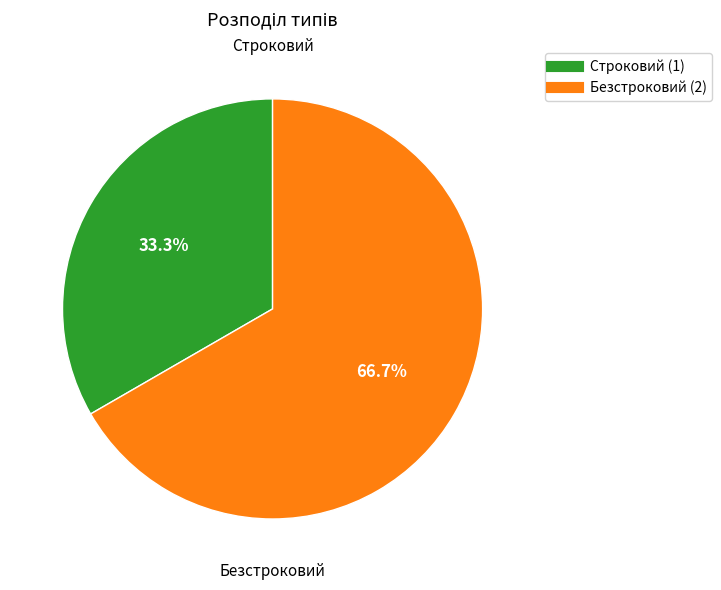

How many segments does this pie chart have?

2